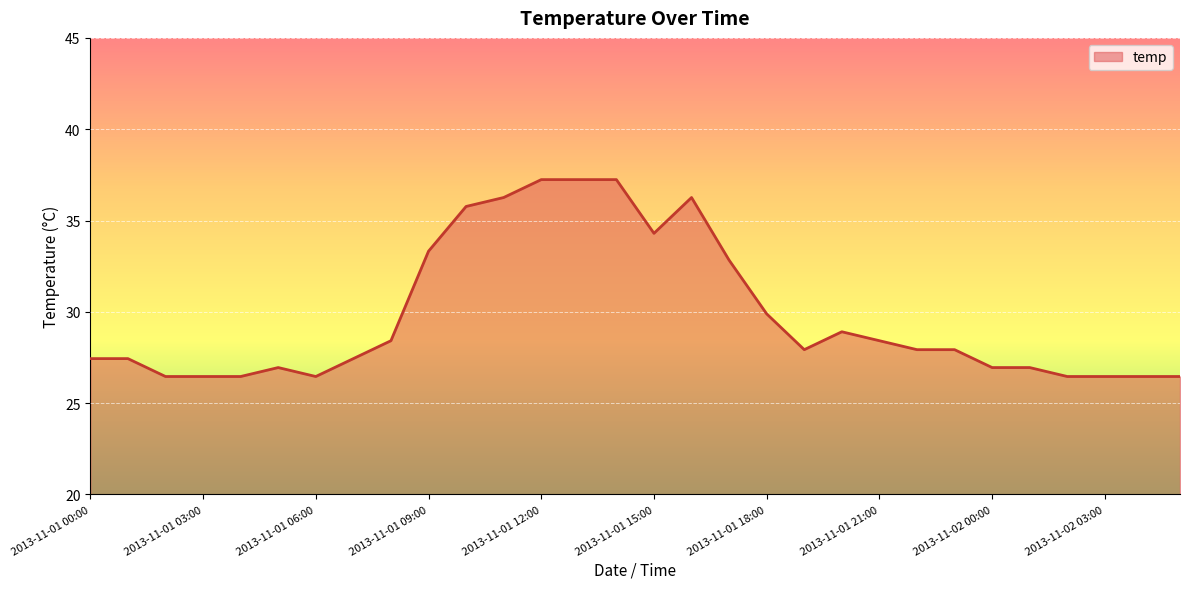

What is the difference between the maximum and minimum values?

10.8